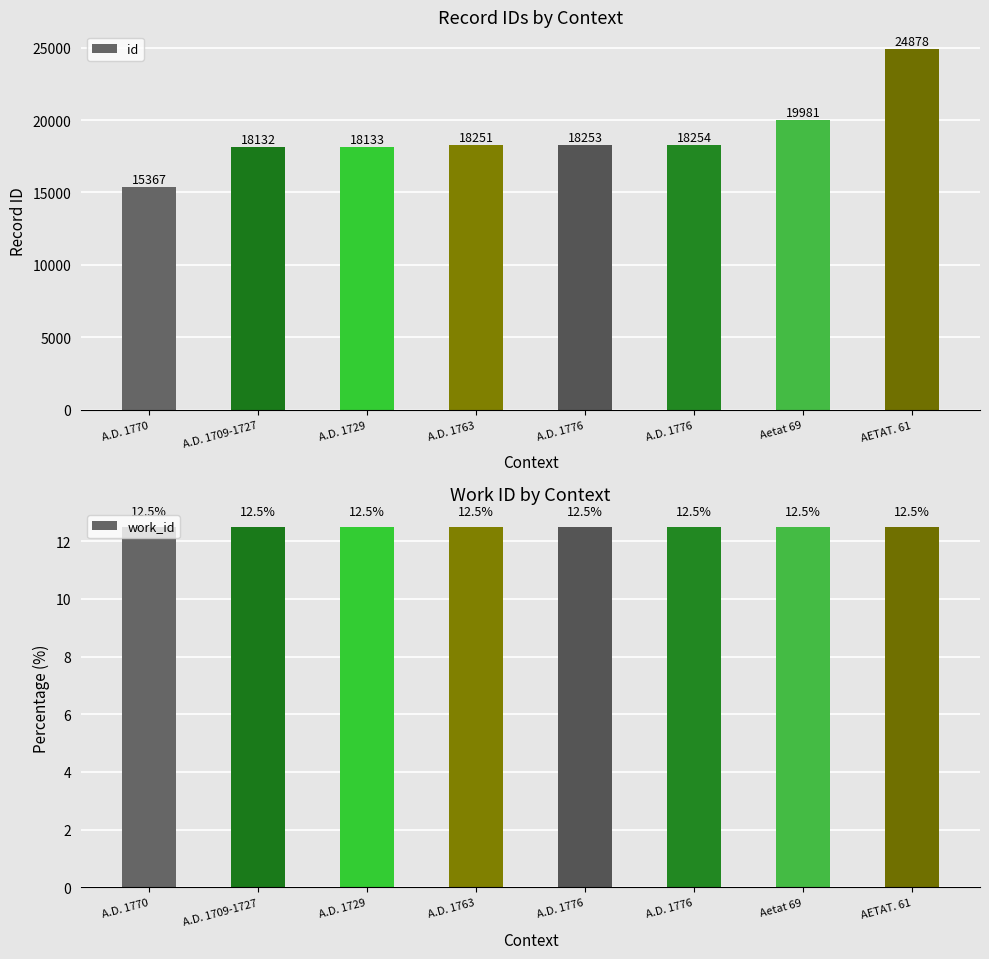

Rank the series at A.D. 1776 from lowest to highest value.

work_id, id